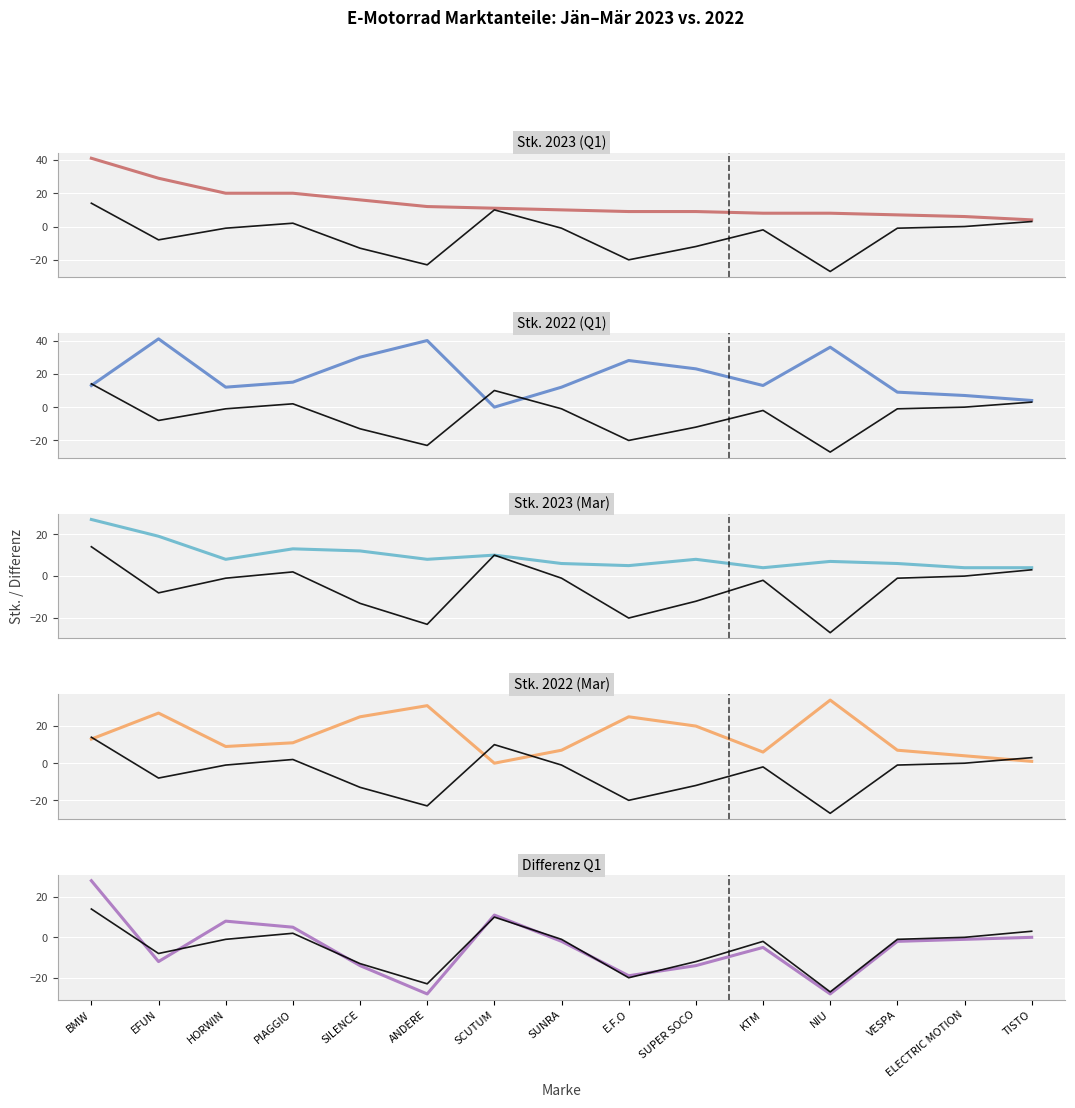

What are all the series names shown in the legend?

Stk. 2023 (Q1), Differenz Mar, Stk. 2022 (Q1), Stk. 2023 (Mar), Stk. 2022 (Mar), Differenz Q1